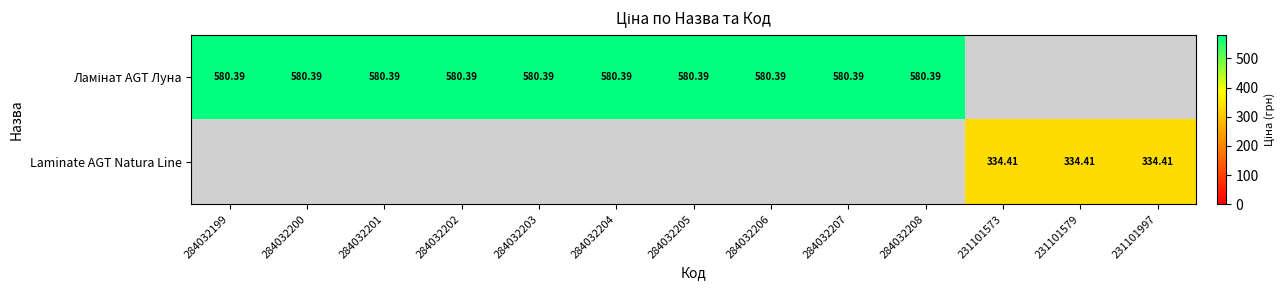

Read the Ламінат AGT Луна value at 284032206.

580.4